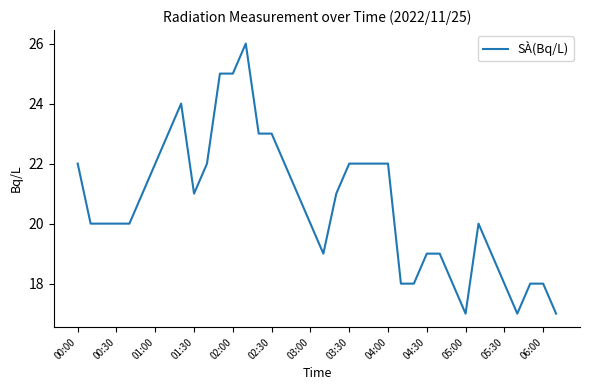

What is the minimum value shown in the chart?

17